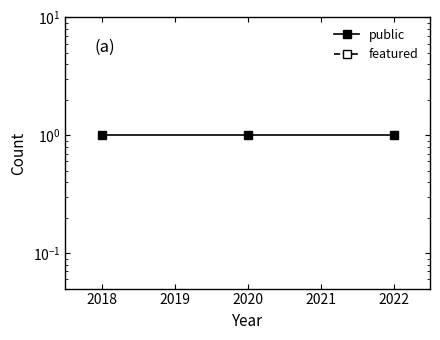

What is the greatest value displayed?

1